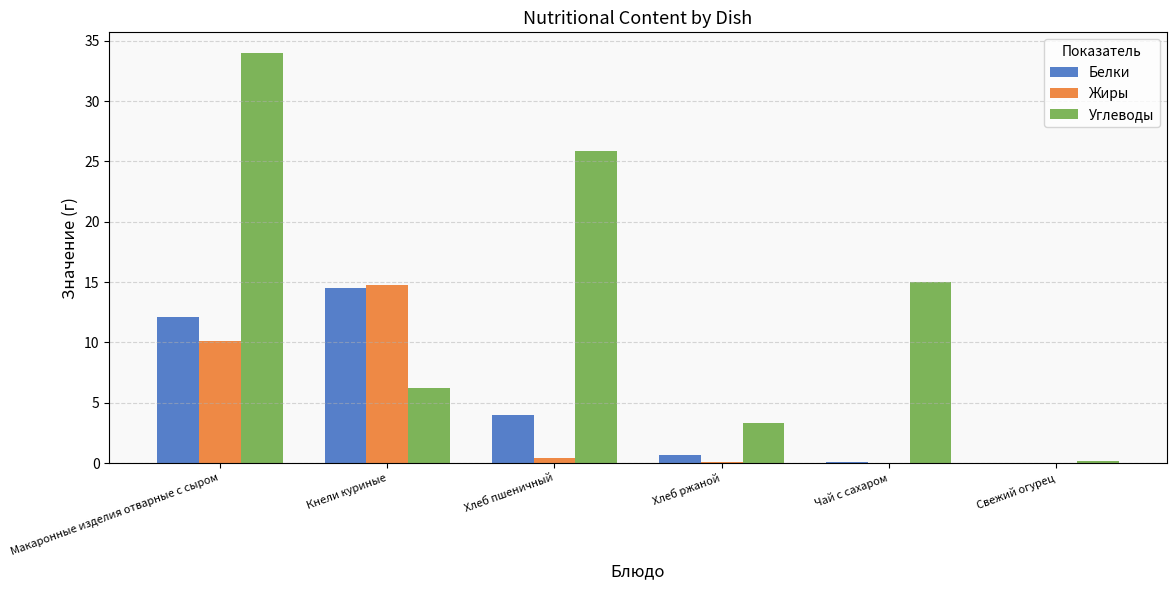

Which series has the largest total across all categories?

Углеводы